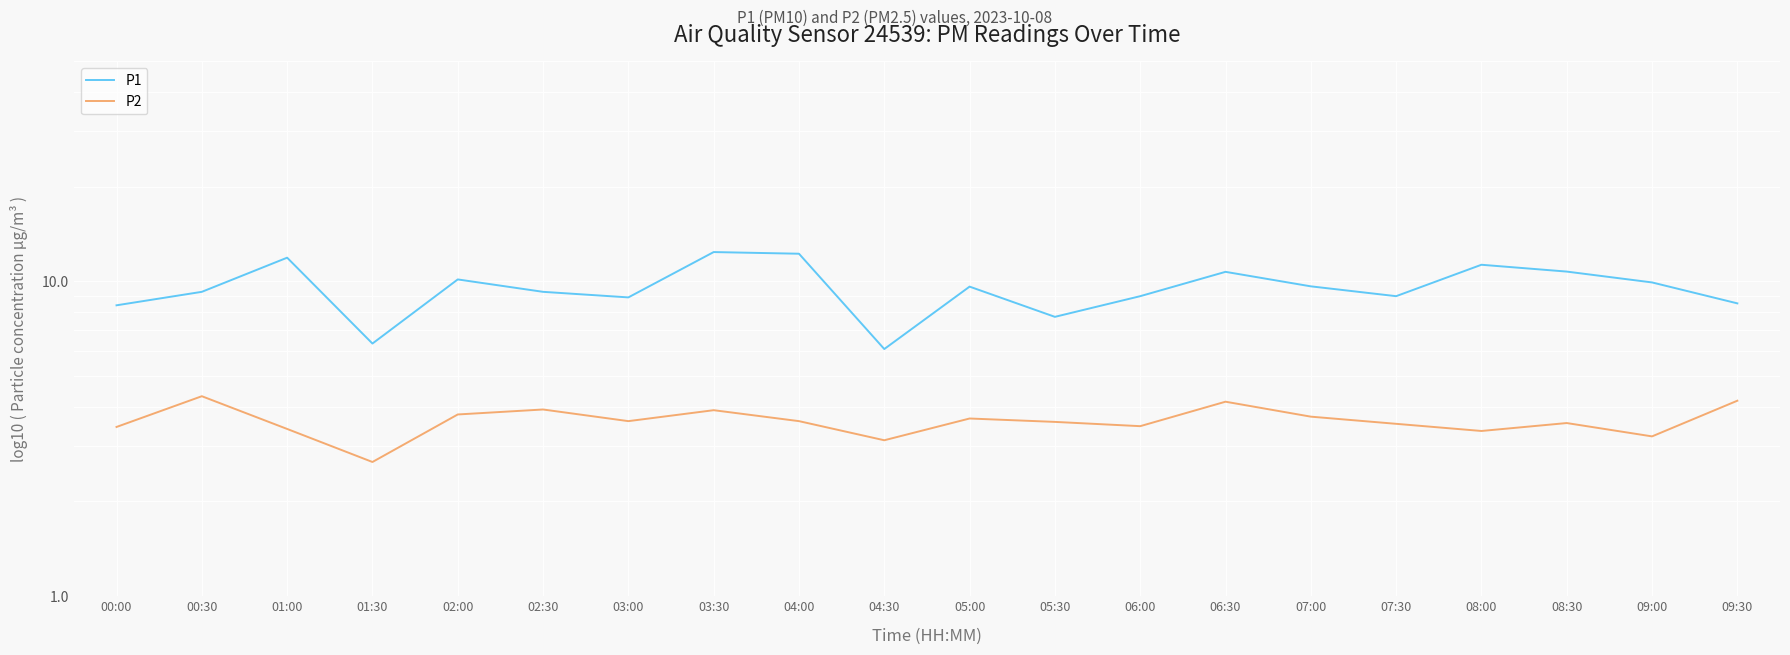

The value of P1 at 00:30 is 1.9. True or false?

False